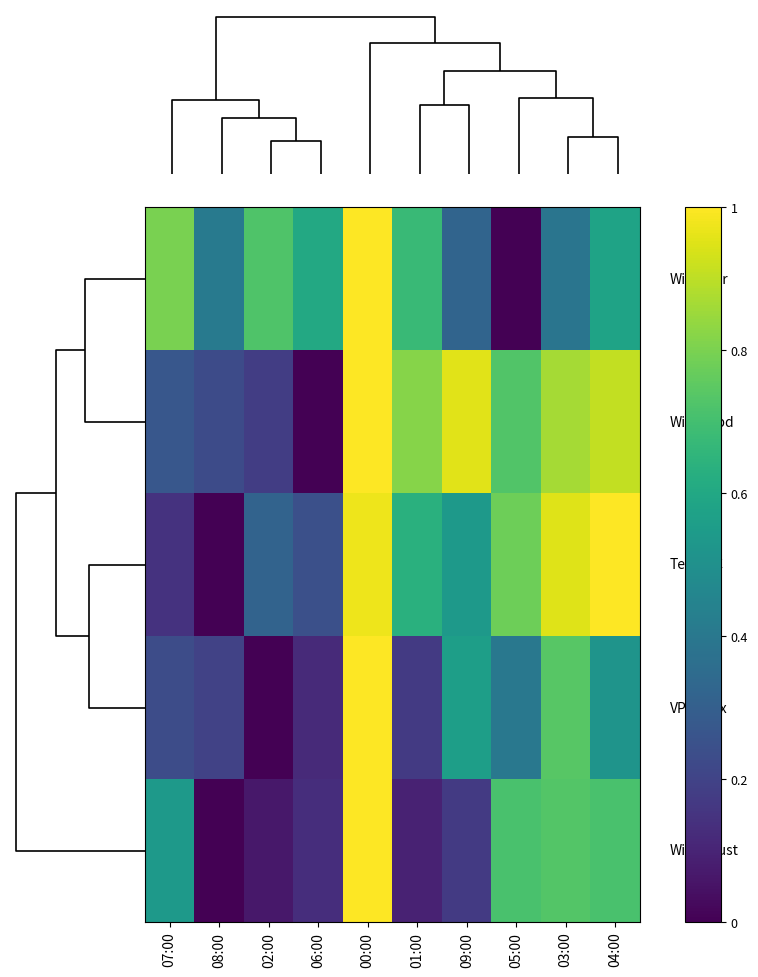

What is the spread (max minus min) of values at 06:00?

0.6